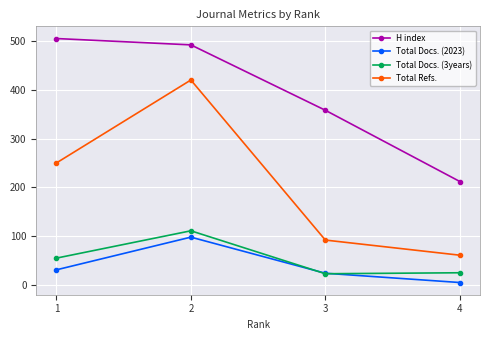

How many data points in Total Docs. (2023) are less than 31?

2